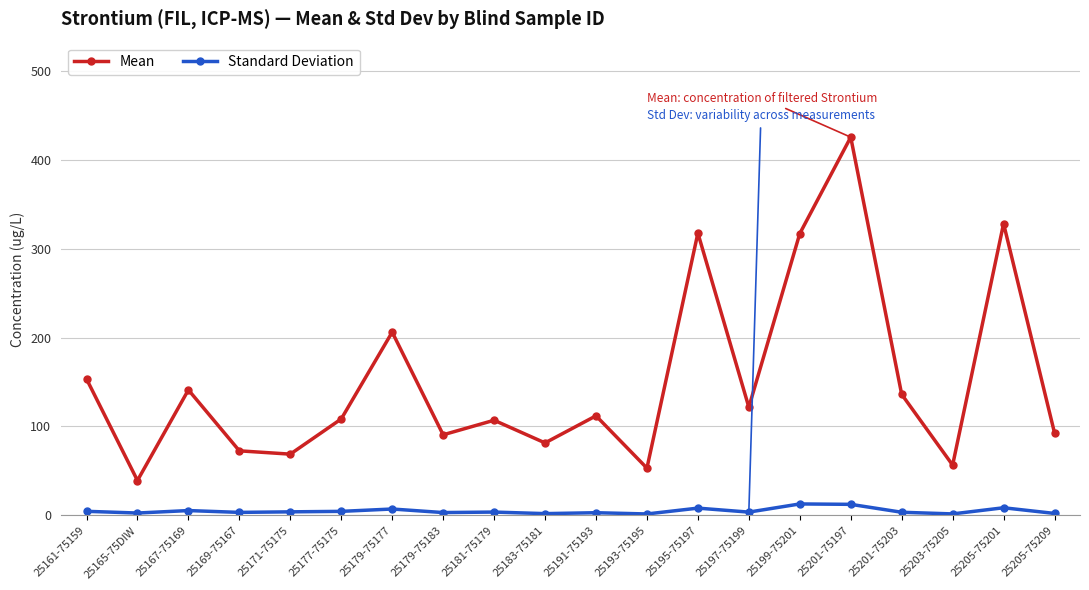

What is the sum of the Mean values at 25171-75175 and 25201-75197?

494.1